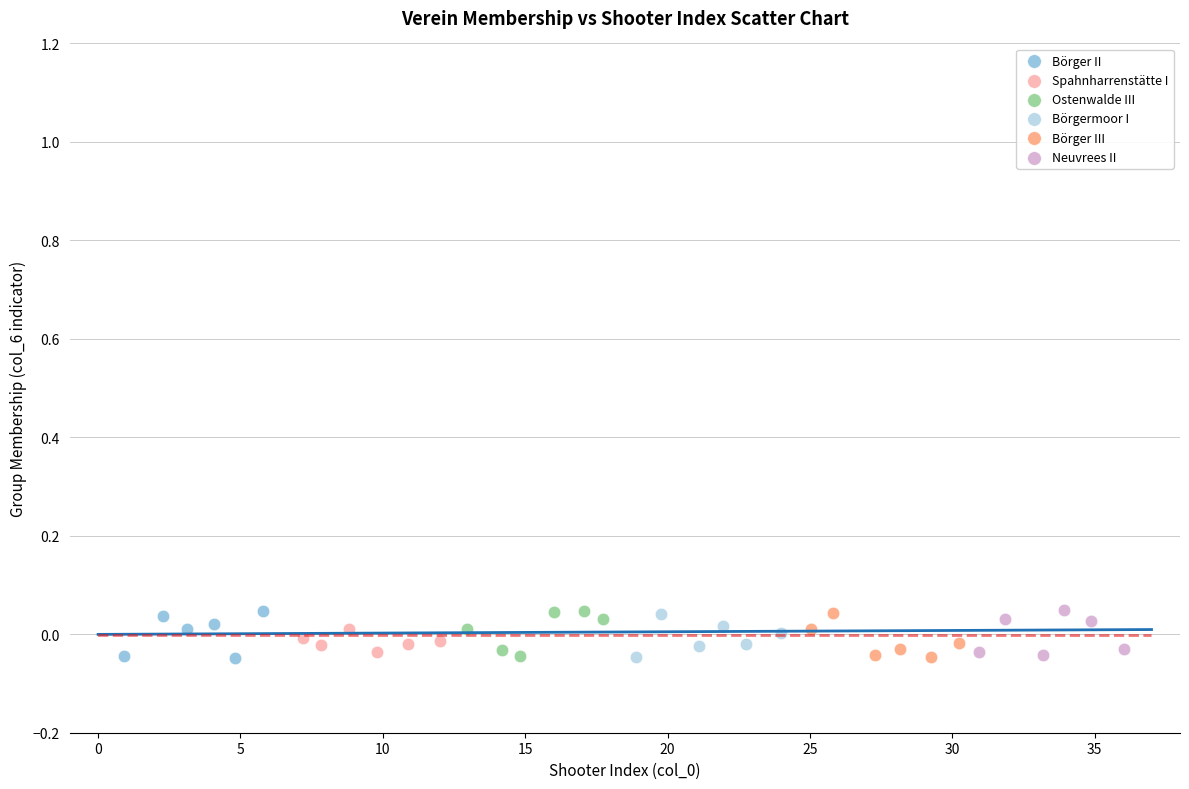

What are all the series names shown in the legend?

Börger II, Spahnharrenstätte I, Ostenwalde III, Börgermoor I, Börger III, Neuvrees II